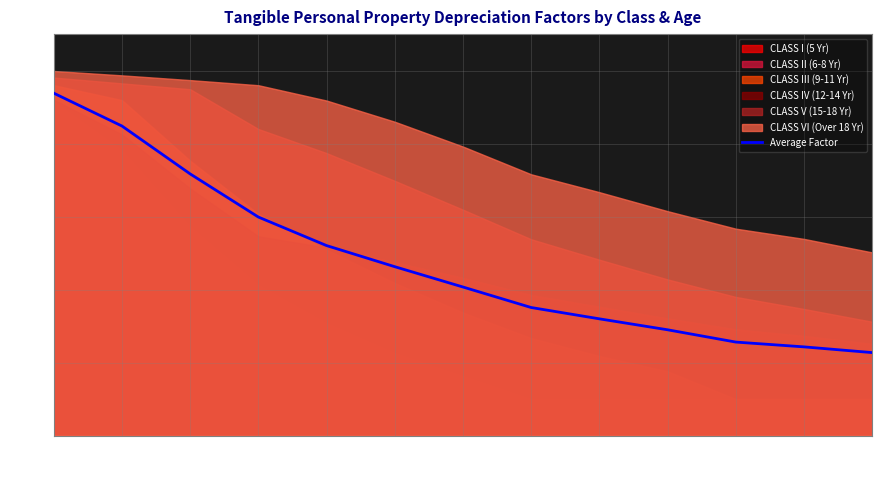

The value at 11 is 0.1. True or false?

False